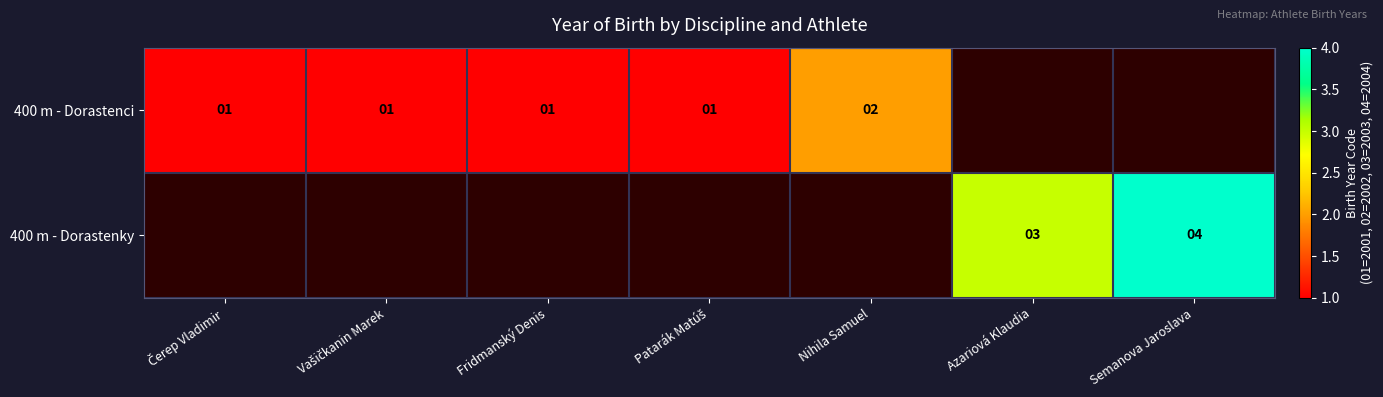

At how many categories does at least one series exceed 2?

2